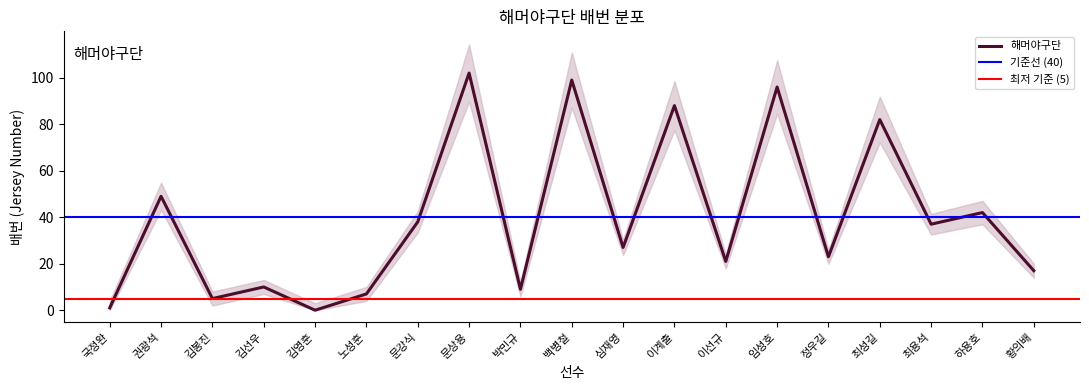

What is the difference between the second highest and minimum values?

99